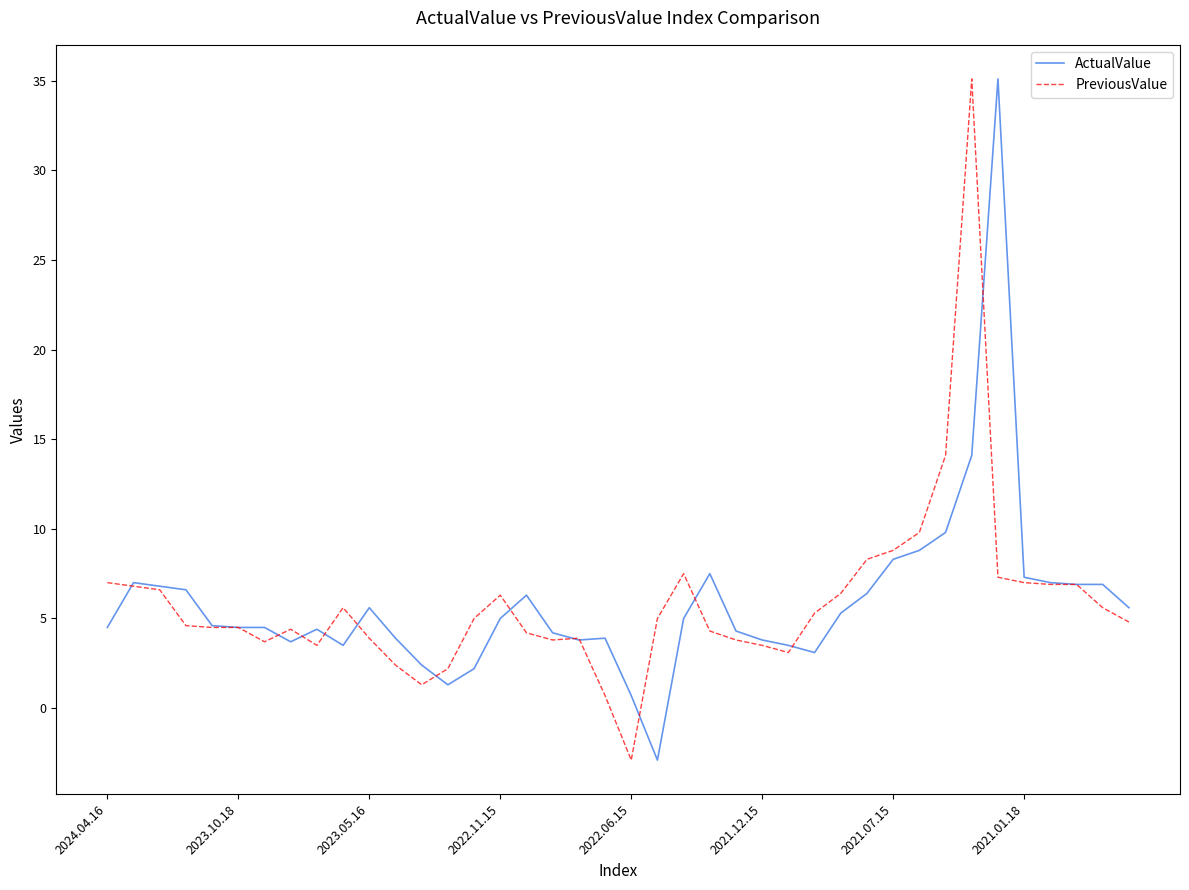

What is the greatest value displayed?

35.1